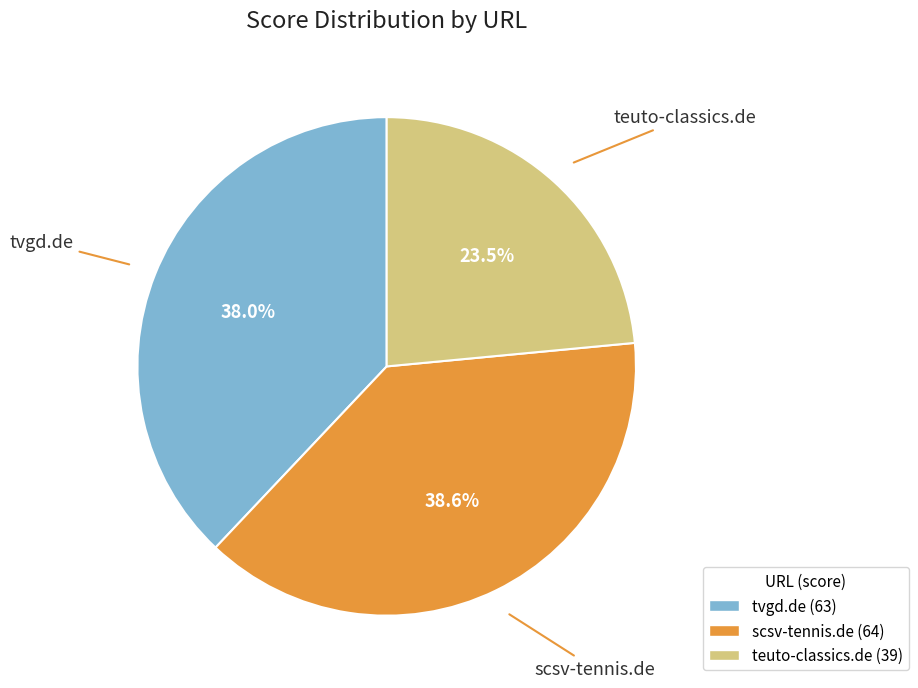

Is there any slice that represents more than half of the pie?

No